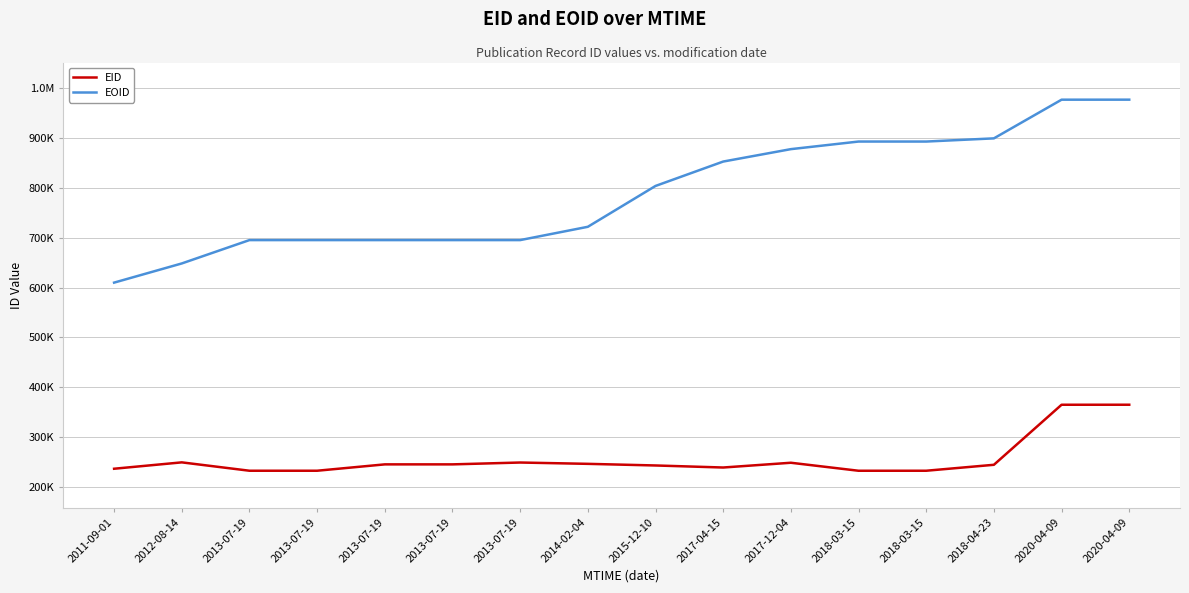

What is the label of the 16th point from the right?

2011-09-01